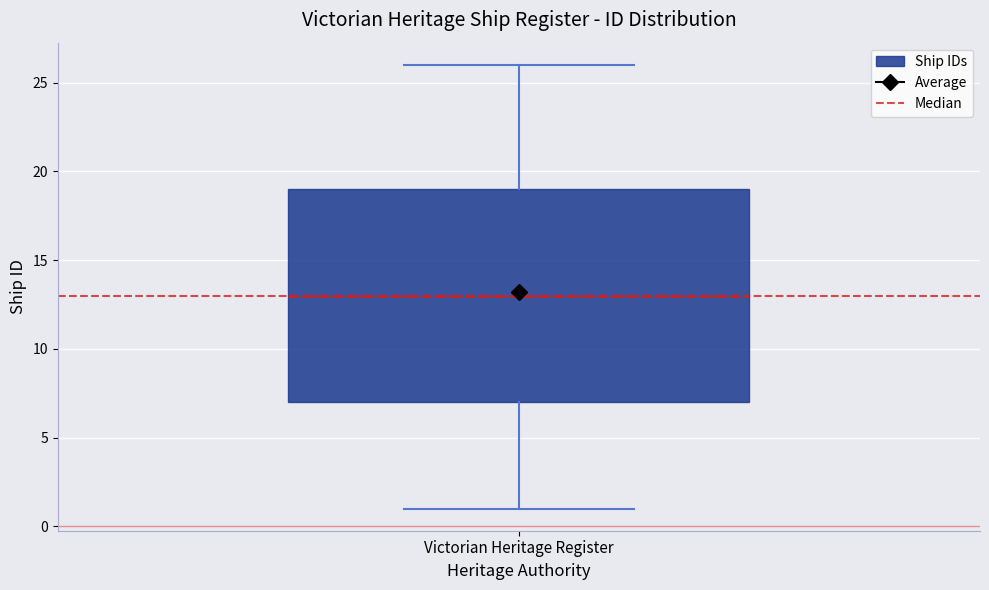

Transcribe this box plot: give where the median line is, the range the box spans, and where the two whiskers end, as read against the y-axis. The values are not printed on the chart, so give them approximately, as read against the axis.

median 13, box 7 to 19, whiskers 1 to 26